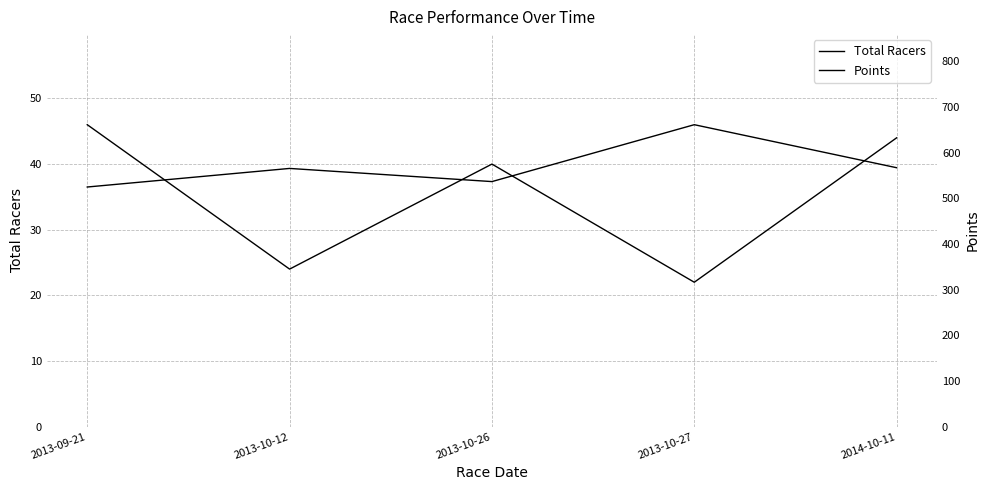

At which label is Total Racers closest to 34?

2013-10-26